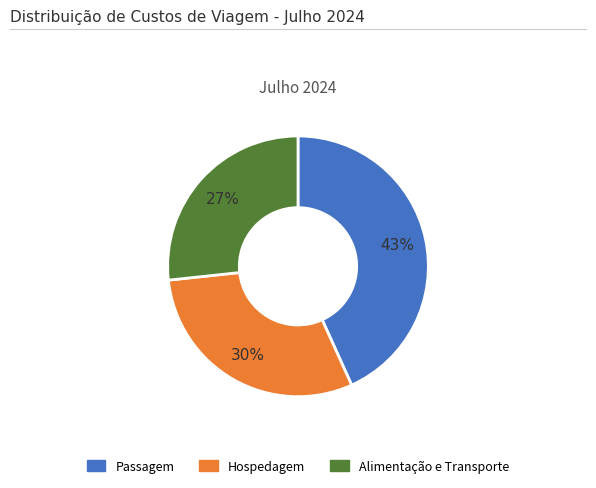

Which has a higher value, Hospedagem or Alimentação e Transporte?

Hospedagem